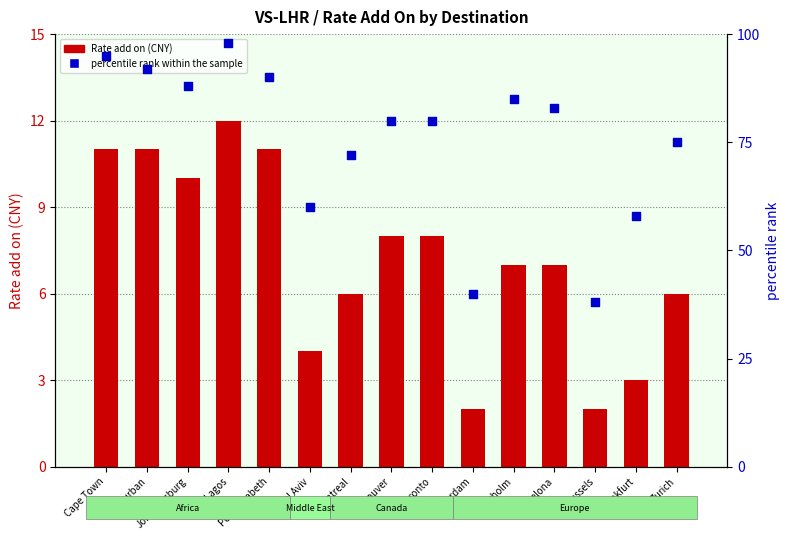

At how many categories does at least one series exceed 71?

11